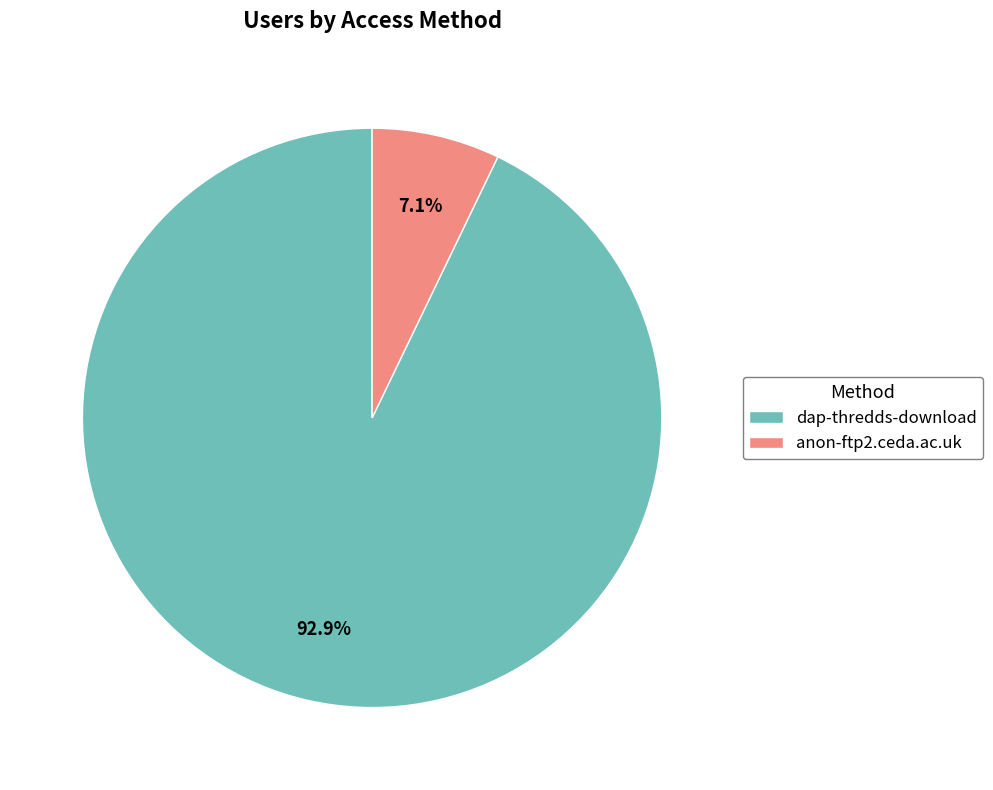

How many segments does this pie chart have?

2